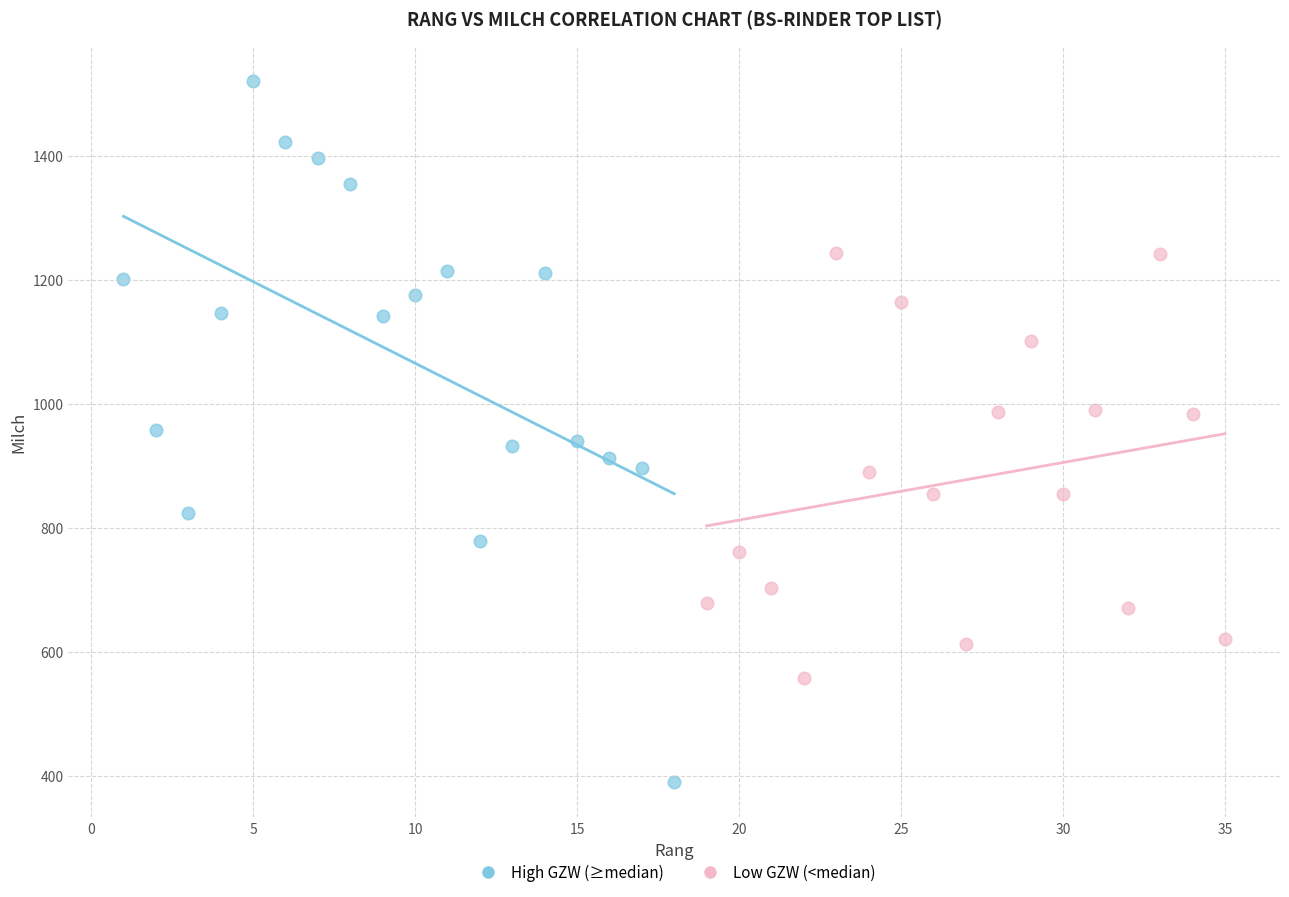

Which series reaches the maximum Y coordinate?

High GZW (≥median)